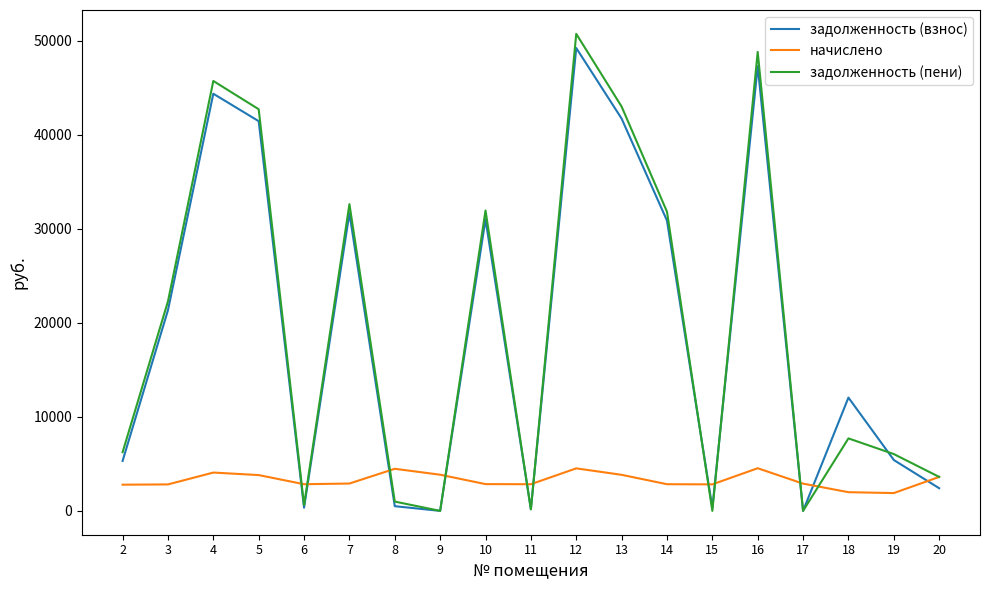

At which category does задолженность (пени) reach its first local valley?

6